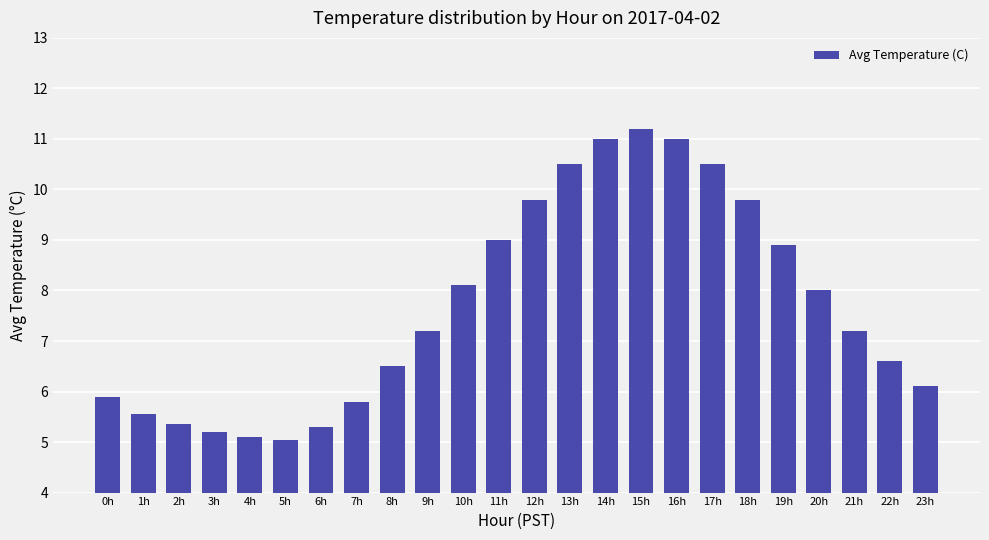

How many data points are above 7?

13